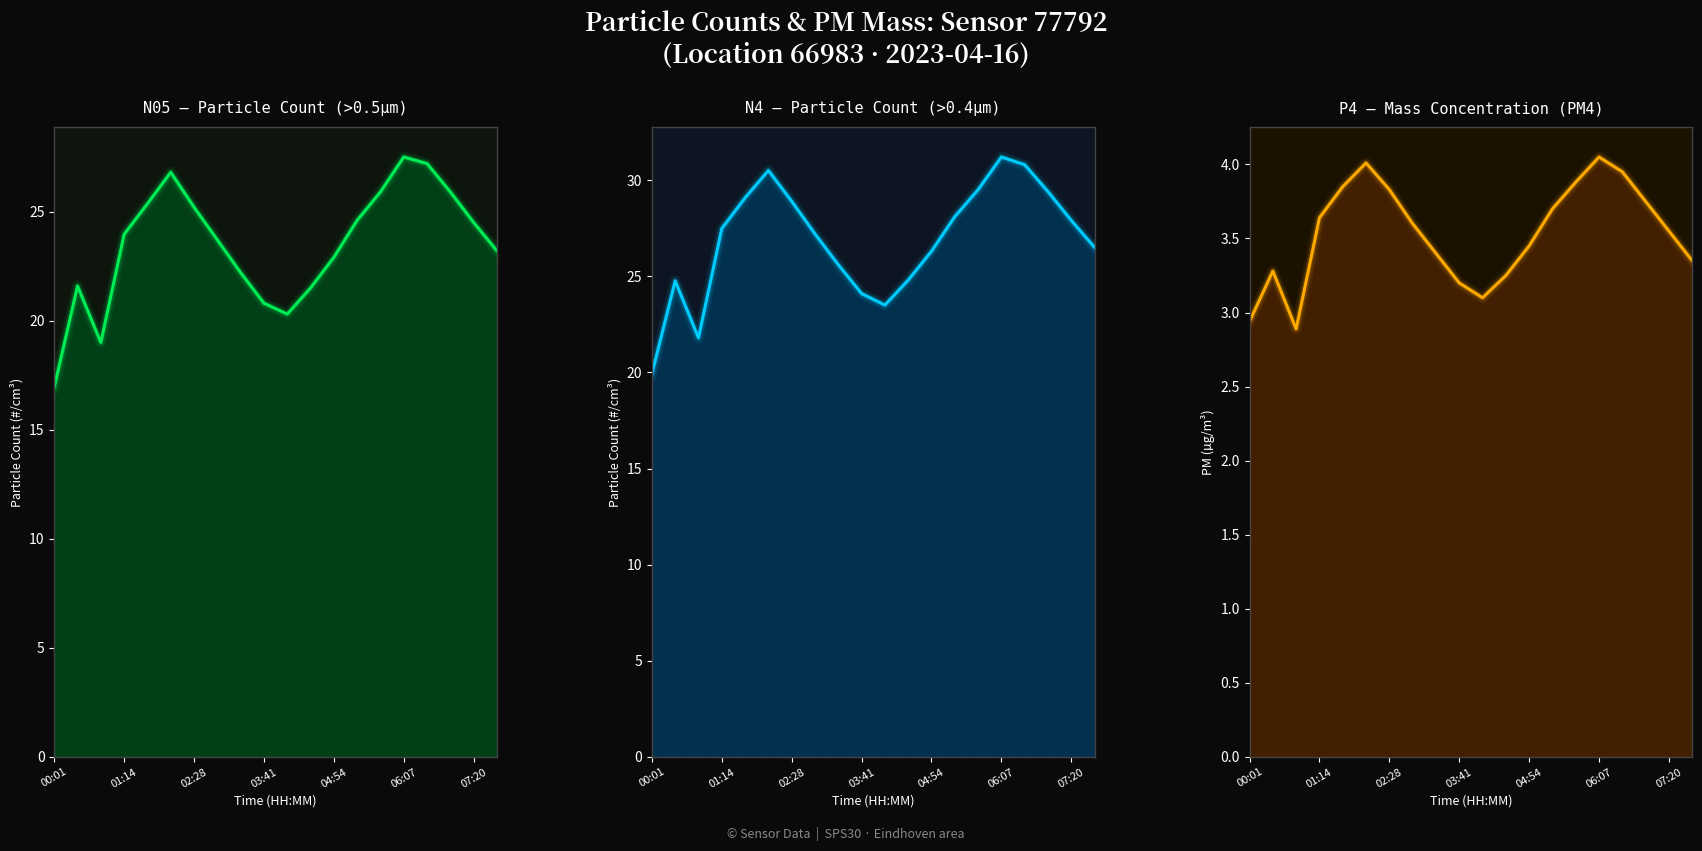

What is the label of the 20th point from the right?

00:01